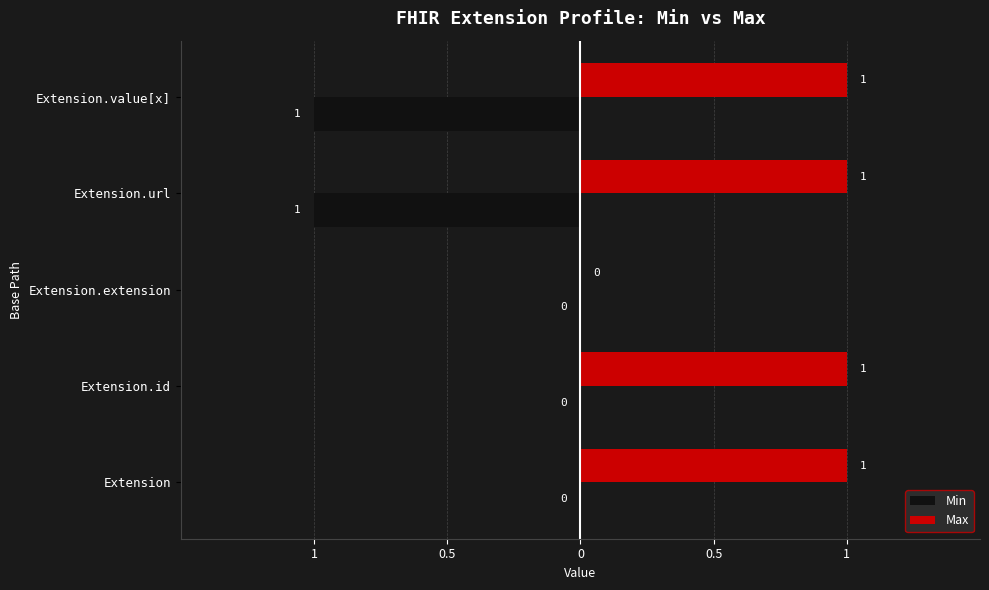

What are all the series names shown in the legend?

Min, Max